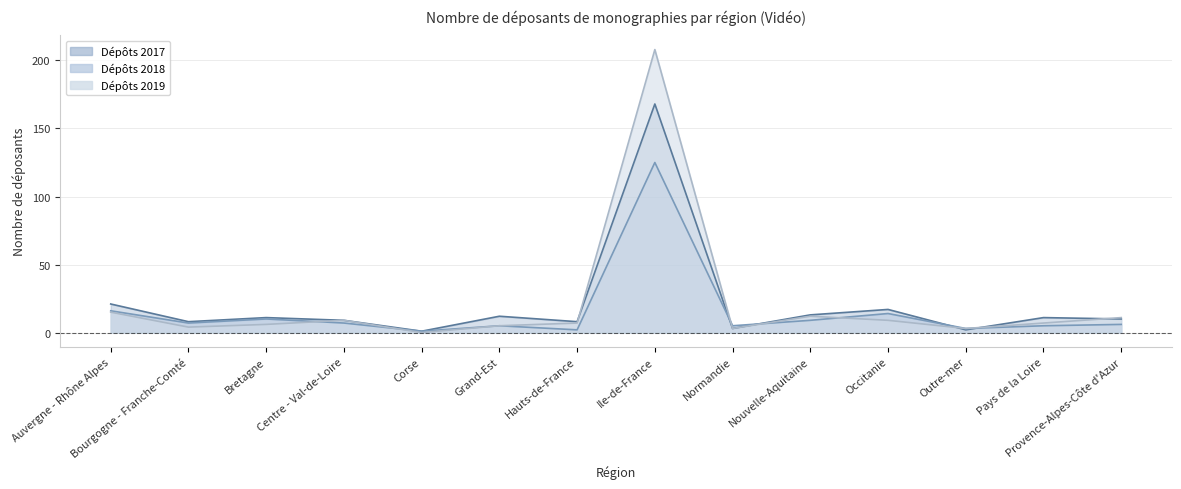

Which category has the lowest value in the Dépôts 2019 series?

Corse